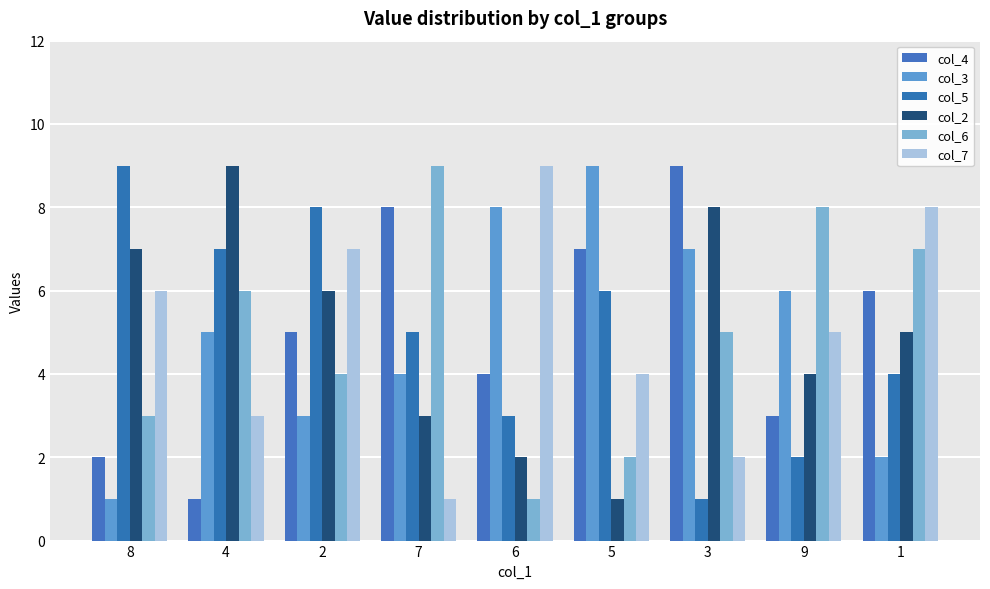

What is the value of the col_6 bar at the 8th from the left?

8